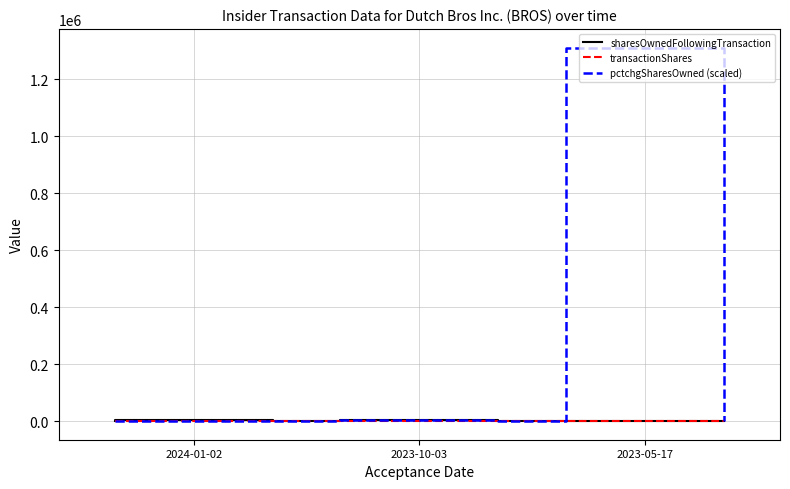

How many sharesOwnedFollowingTransaction values are between 0 and 2325?

10